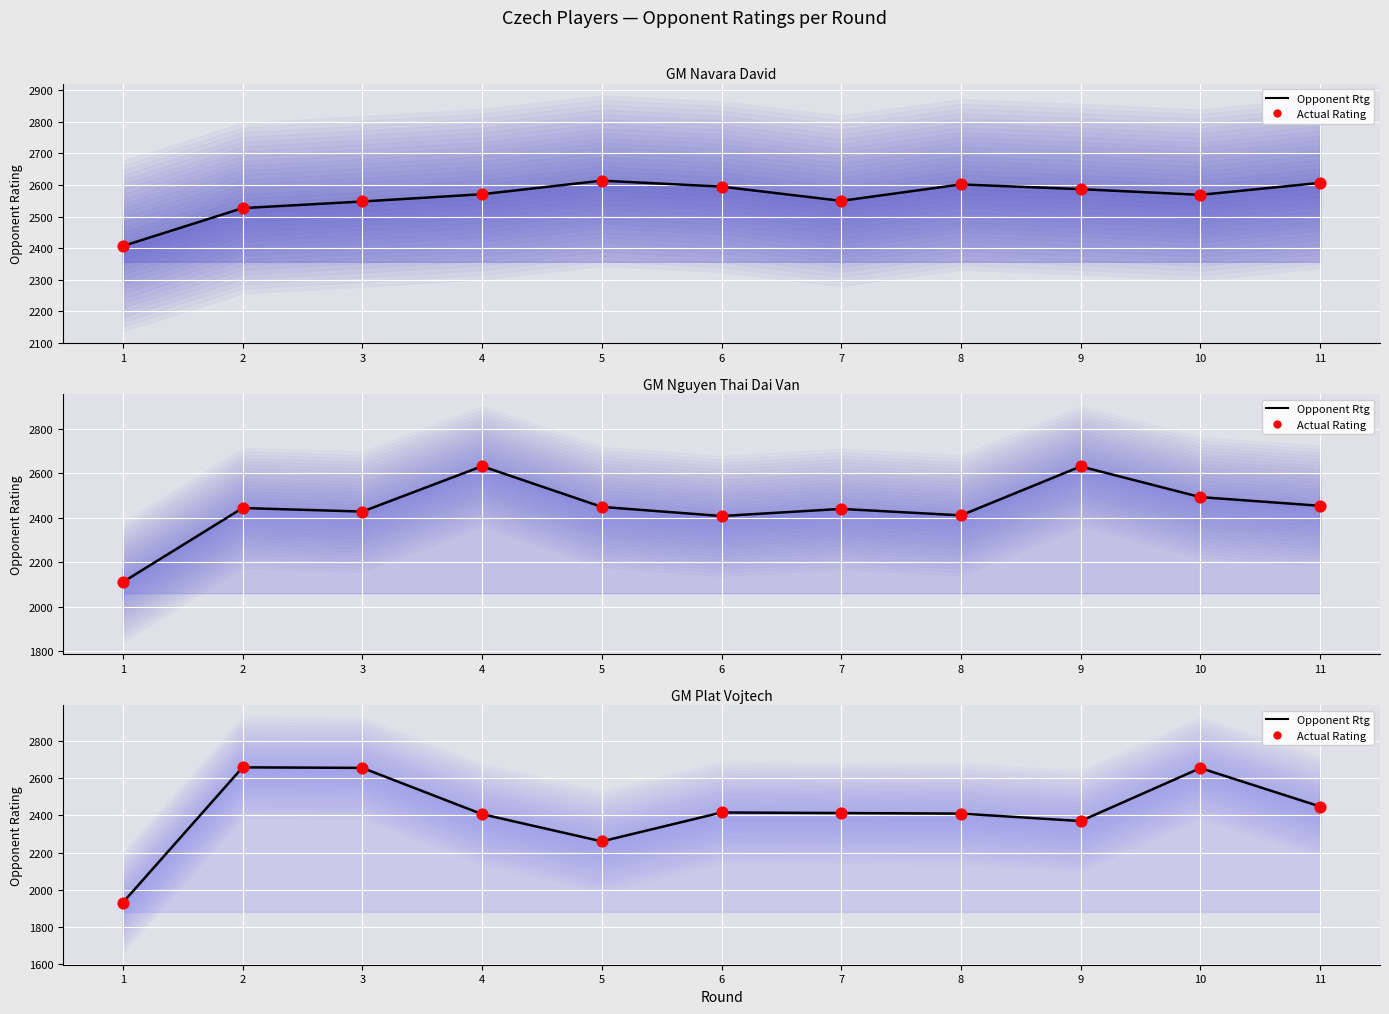

Which series has the largest total across all categories?

Opponent Rtg (line)